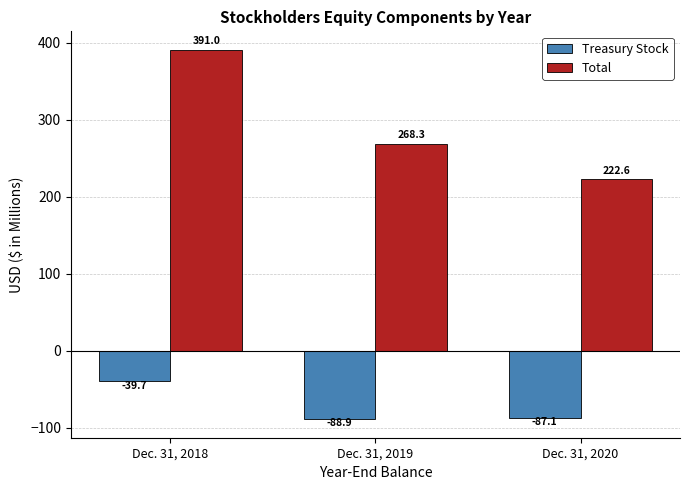

Rank the series by their average value, from highest to lowest.

Total, Treasury Stock